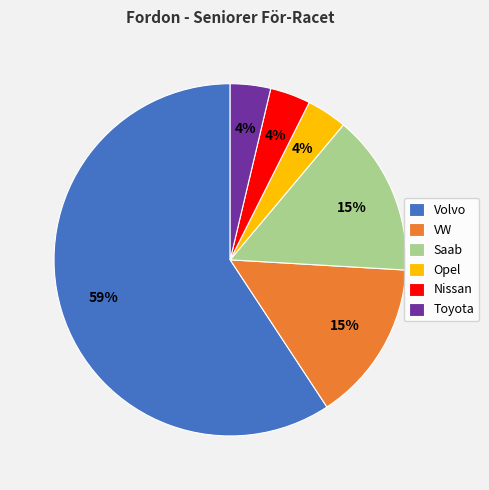

Combined, do Opel and Toyota account for over 50%?

No